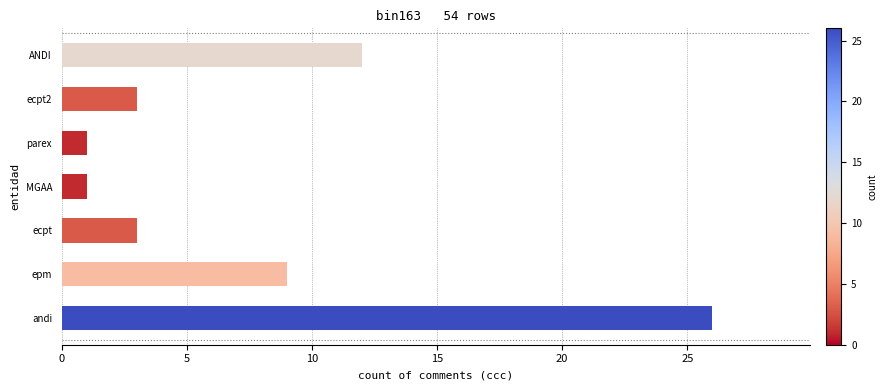

What position from the left is MGAA?

4